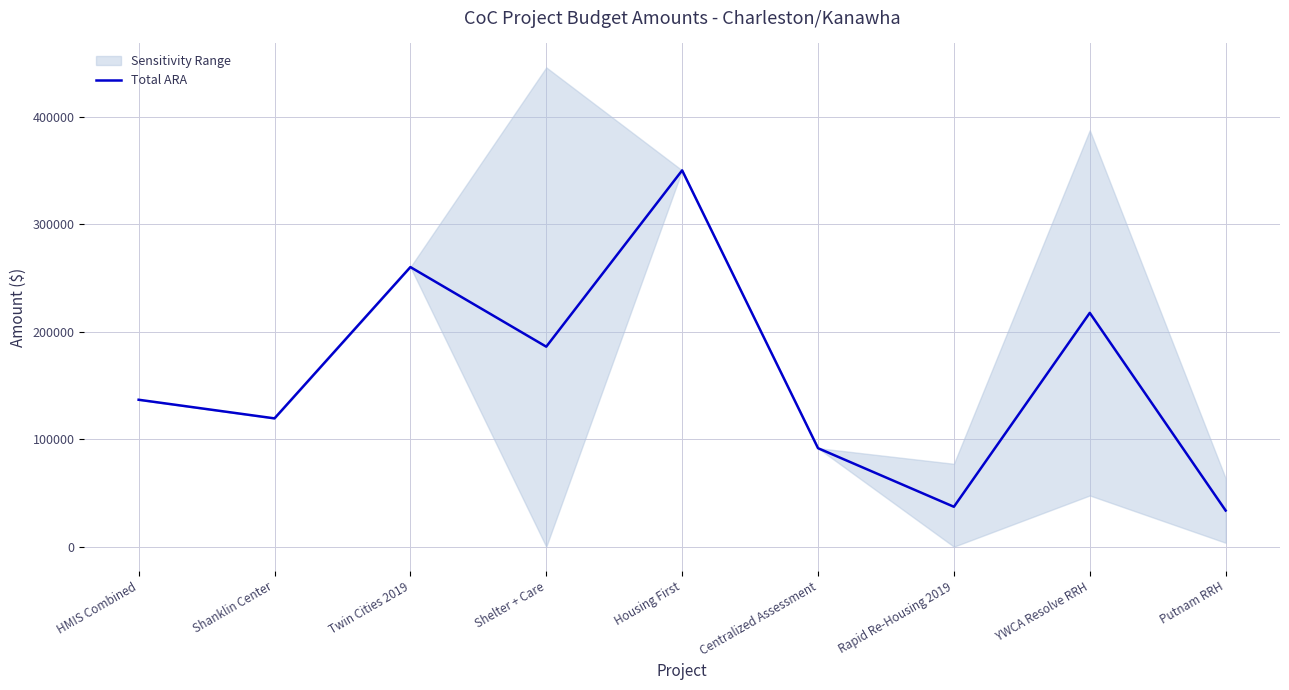

True or false: the data shows 119460 at Shanklin Center.

True